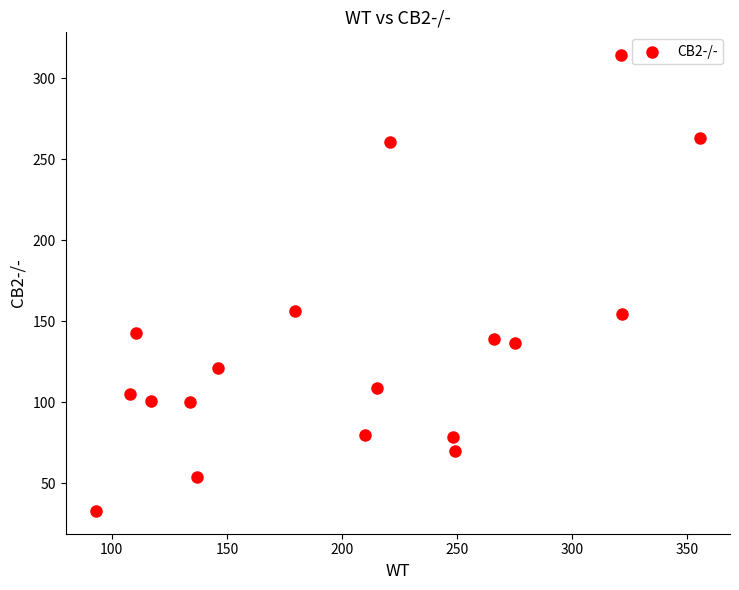

What is the range of X values (max minus min)?

262.5